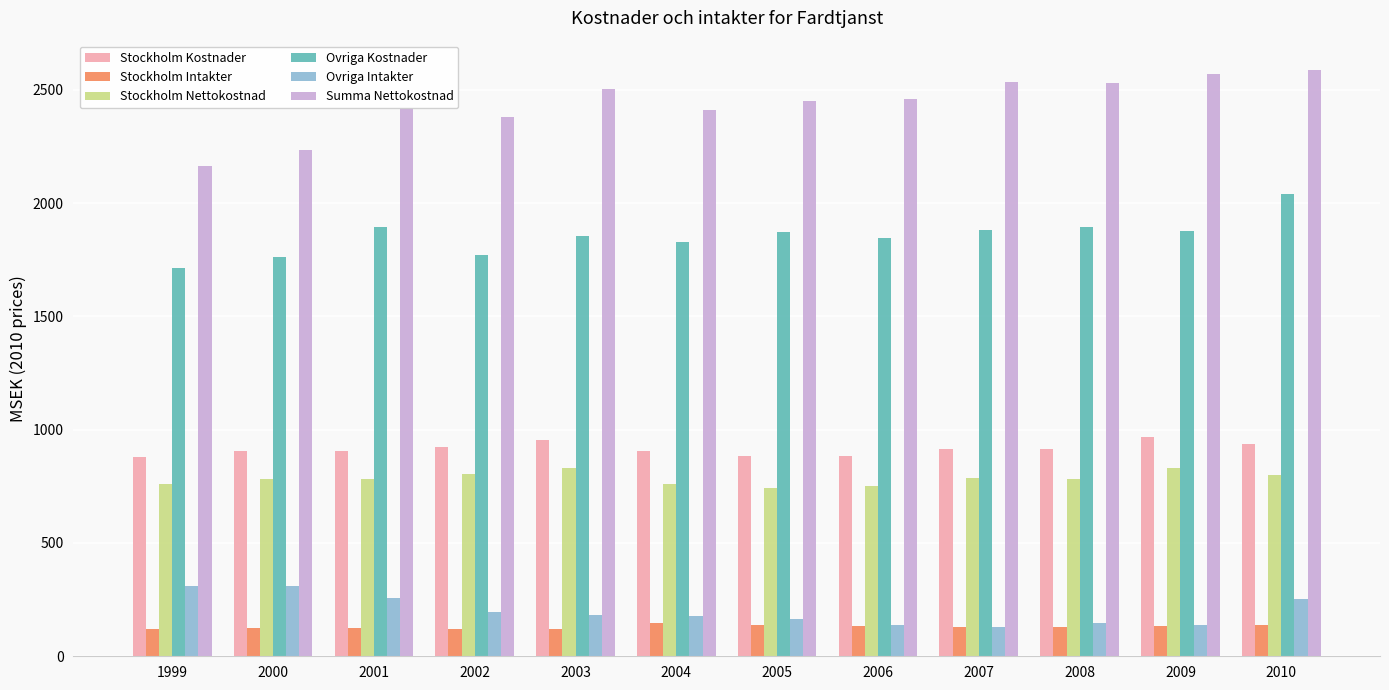

How many bars are there in total?

72